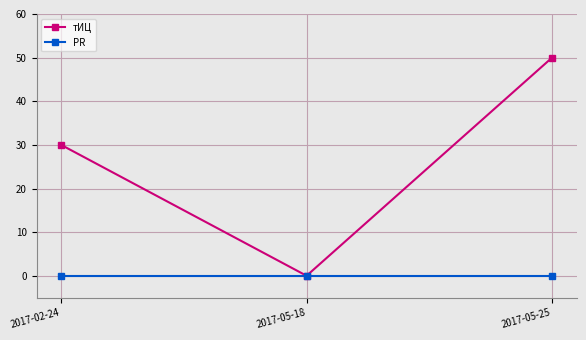

Reading left to right, list all the values displayed in this chart.

тИЦ: 30	0	50
PR: 0	0	0